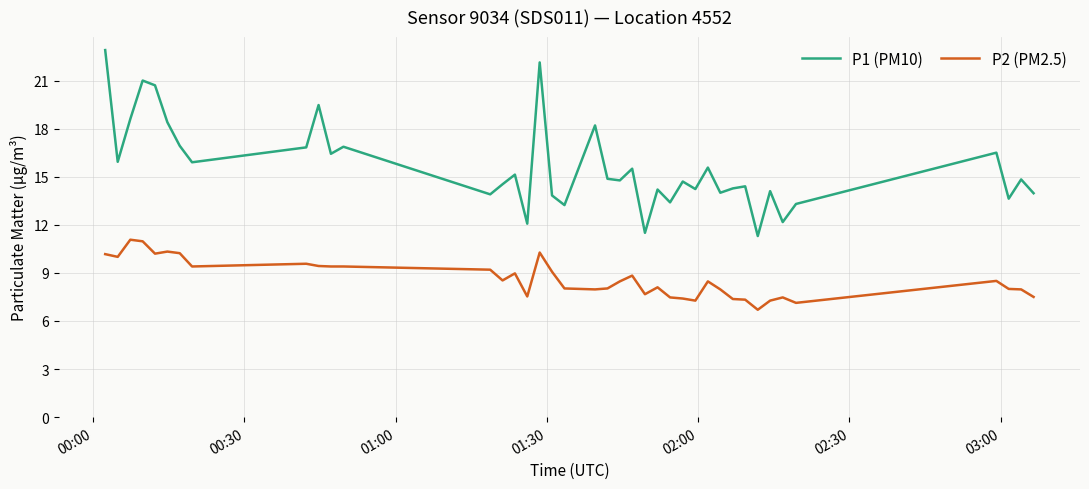

What is the maximum value shown in the chart?

22.9